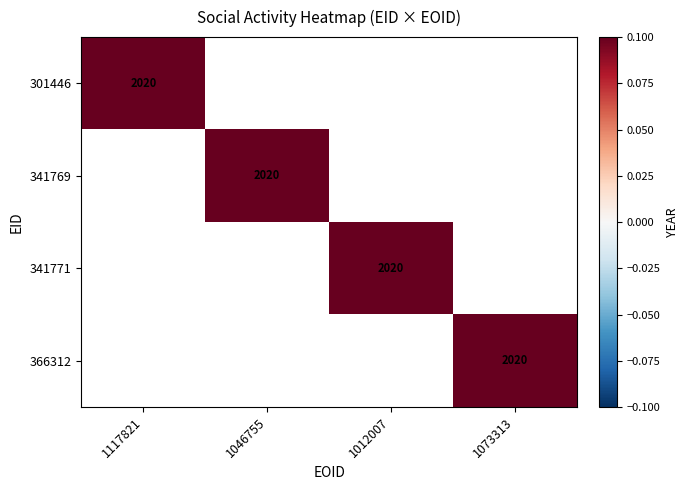

The 341771 series shows 1099.4 at 1012007. True or false?

False